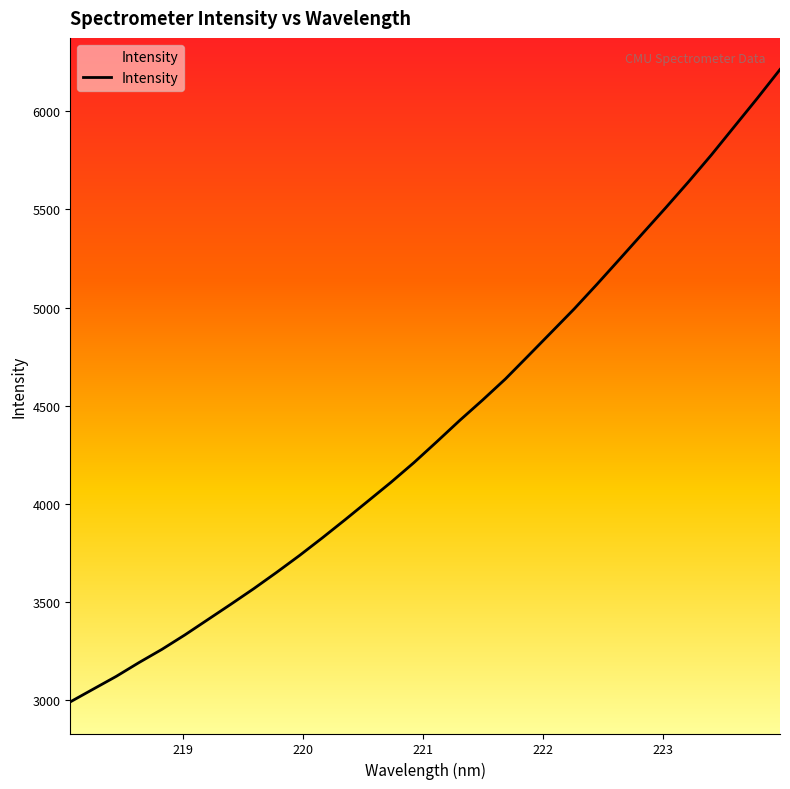

True or false: there are more than 1 points higher than both neighbors.

False